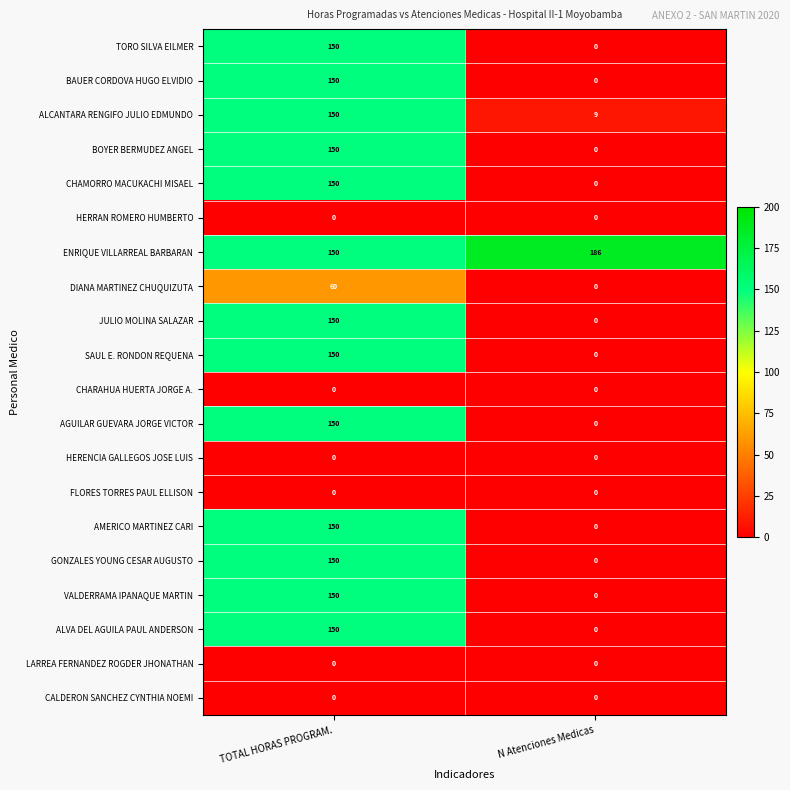

Which category has the highest value across all series?

N Atenciones Medicas